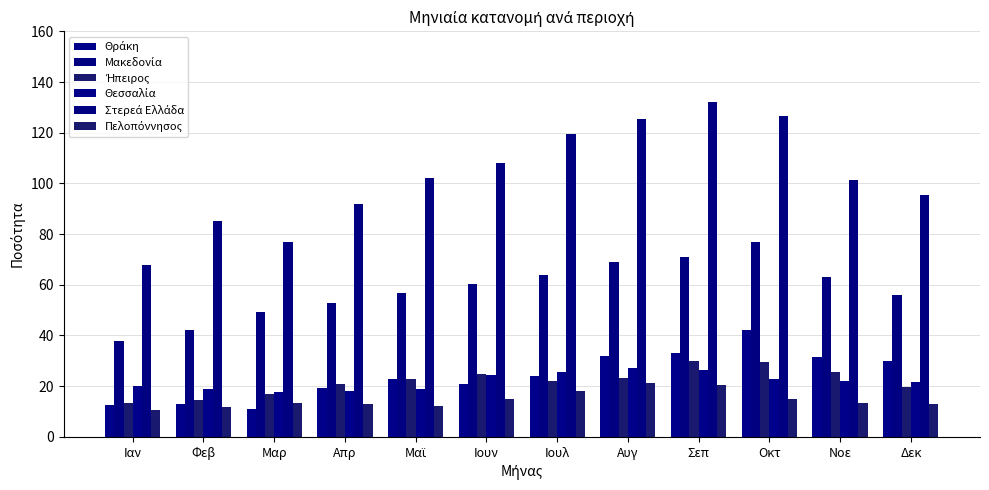

Rank the series by their maximum value, from lowest to highest.

Πελοπόννησος, Θεσσαλία, Ήπειρος, Θράκη, Μακεδονία, Στερεά Ελλάδα